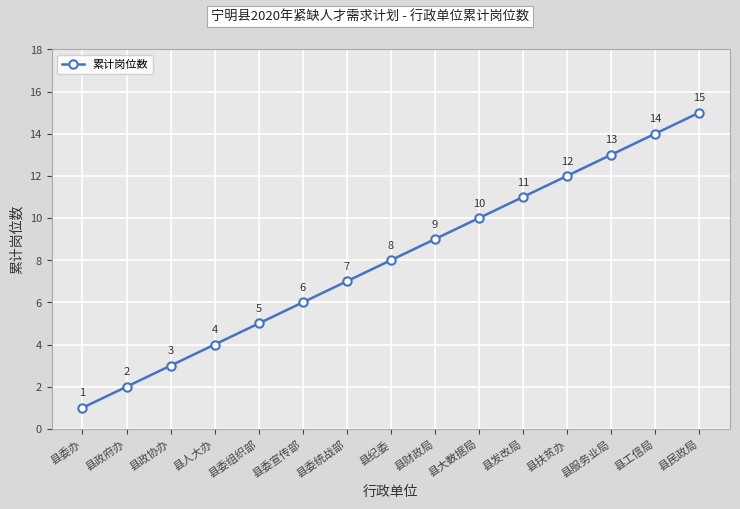

How many distinct data groups are displayed?

1